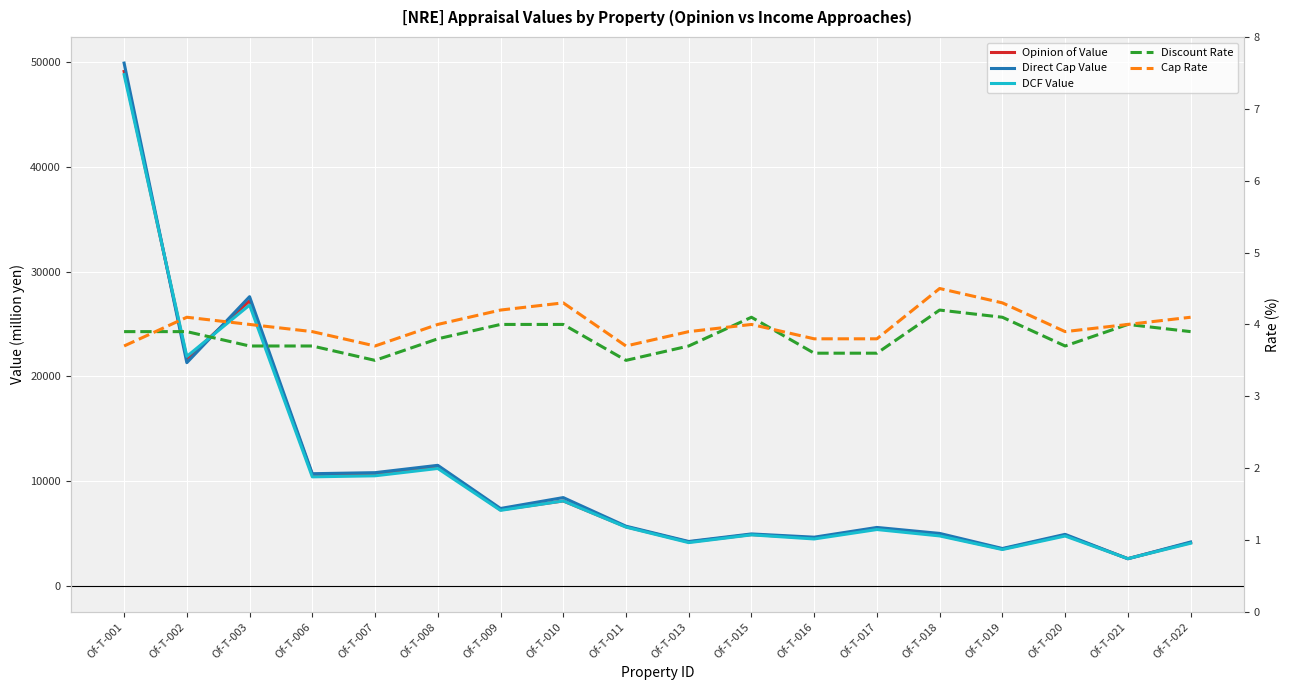

True or false: Discount Rate and Direct Cap Value cross at least once.

False